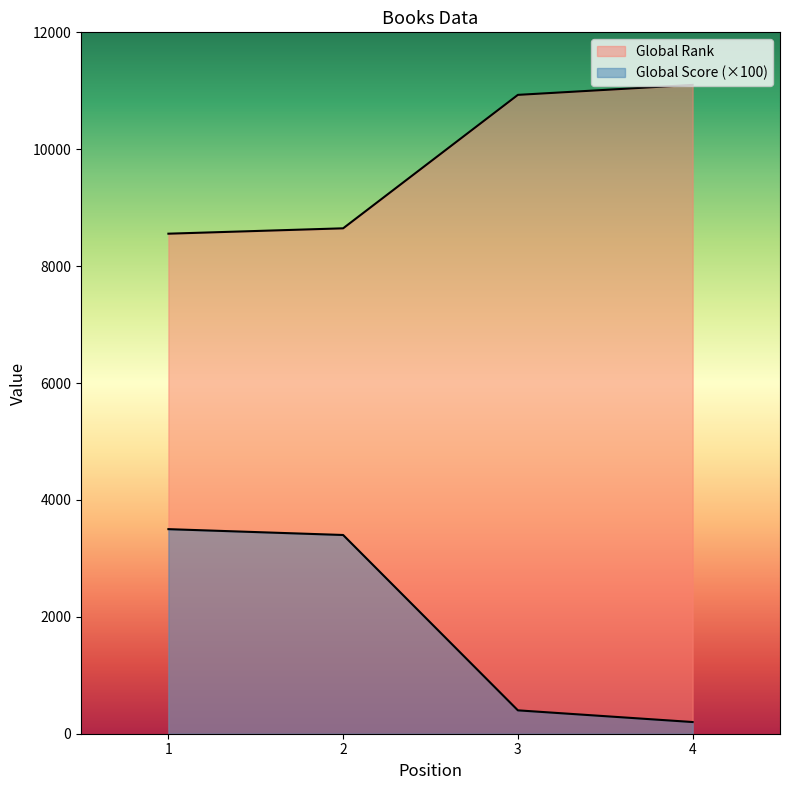

Reading left to right, transcribe all the data shown in this chart.

Global Rank: 8555	8647	10930	11101
Global Score: 3500	3400	400	200